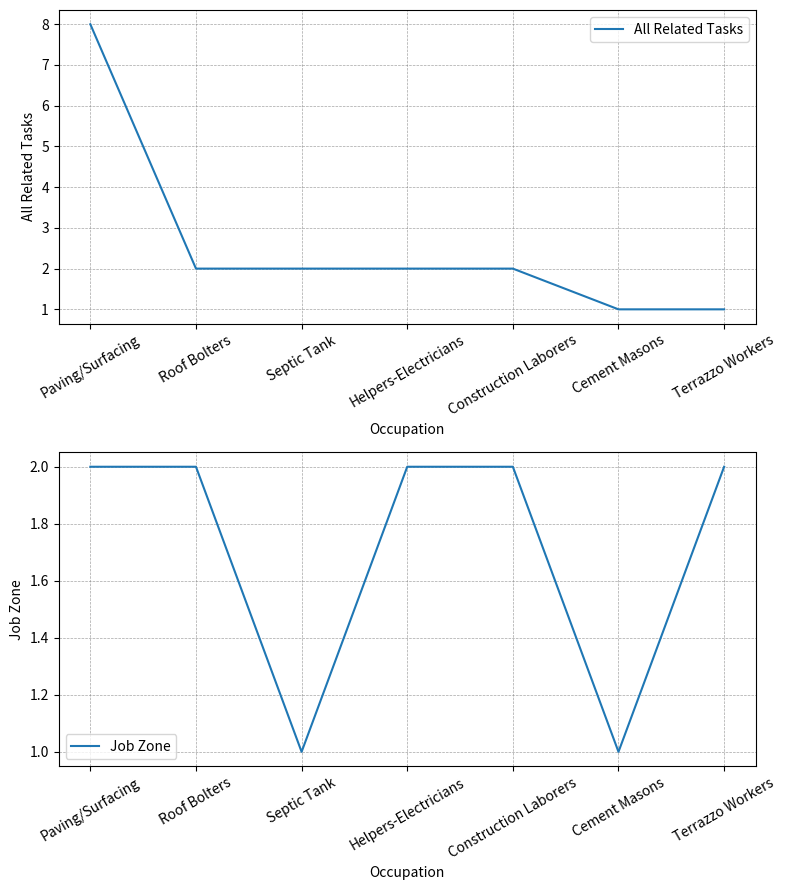

Reading left to right, transcribe all the data shown in this chart.

All Related Tasks: Paving/Surfacing=8	Roof Bolters=2	Septic Tank=2	Helpers-Electricians=2	Construction Laborers=2	Cement Masons=1	Terrazzo Workers=1
Job Zone: Paving/Surfacing=2	Roof Bolters=2	Septic Tank=1	Helpers-Electricians=2	Construction Laborers=2	Cement Masons=1	Terrazzo Workers=2